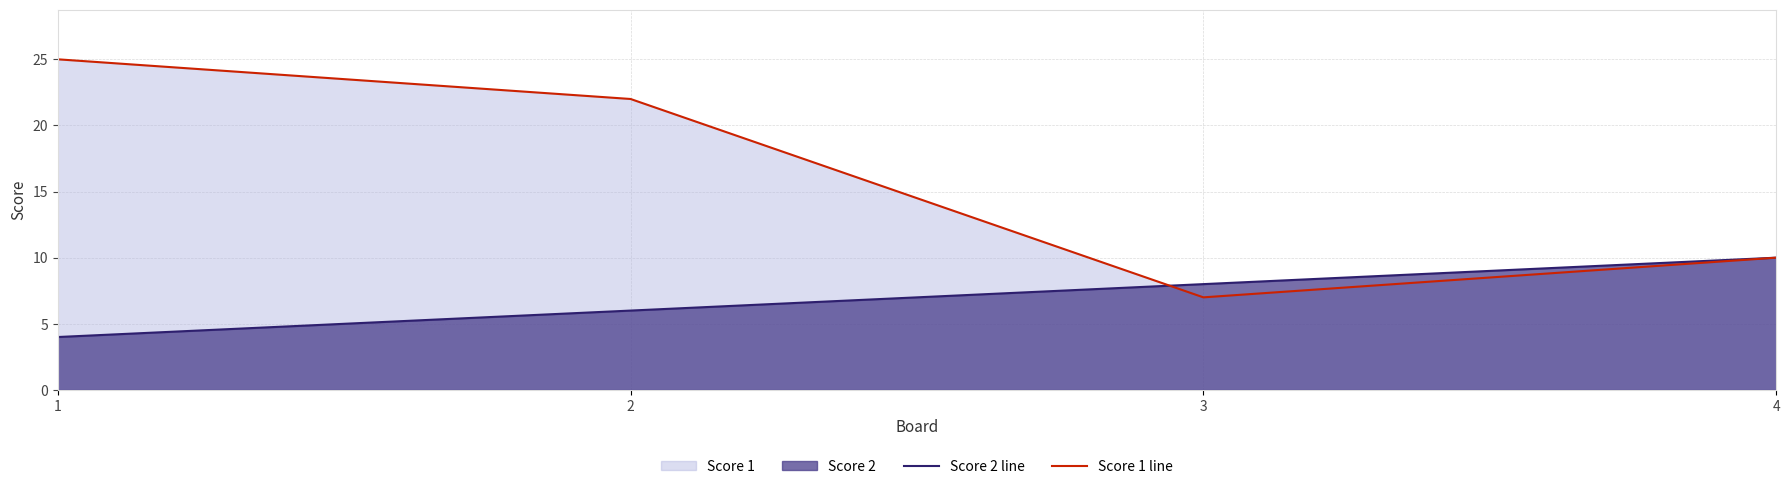

Reading left to right, transcribe all the data shown in this chart.

Score 2 line: 1=4	2=6	3=8	4=10
Score 1 line: 1=25	2=22	3=7	4=10